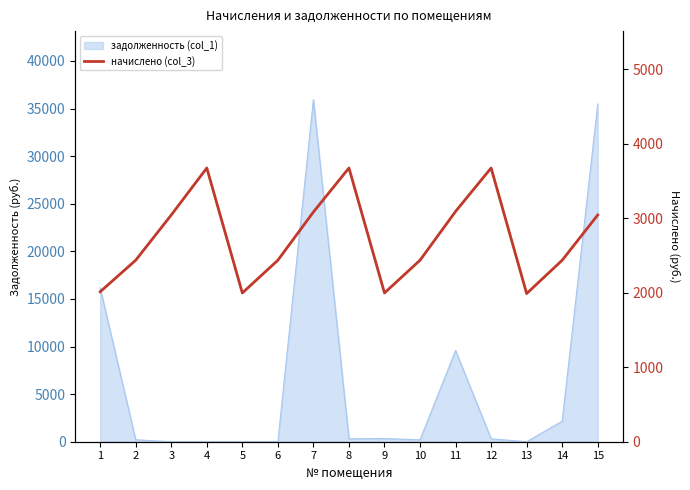

True or false: the data shows 2437.6 at 14.

True